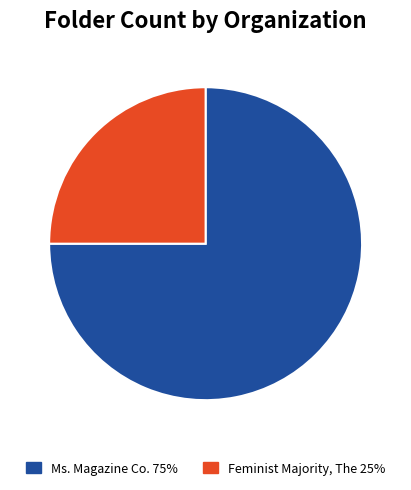

Which category accounts for the majority?

Ms. Magazine Co.